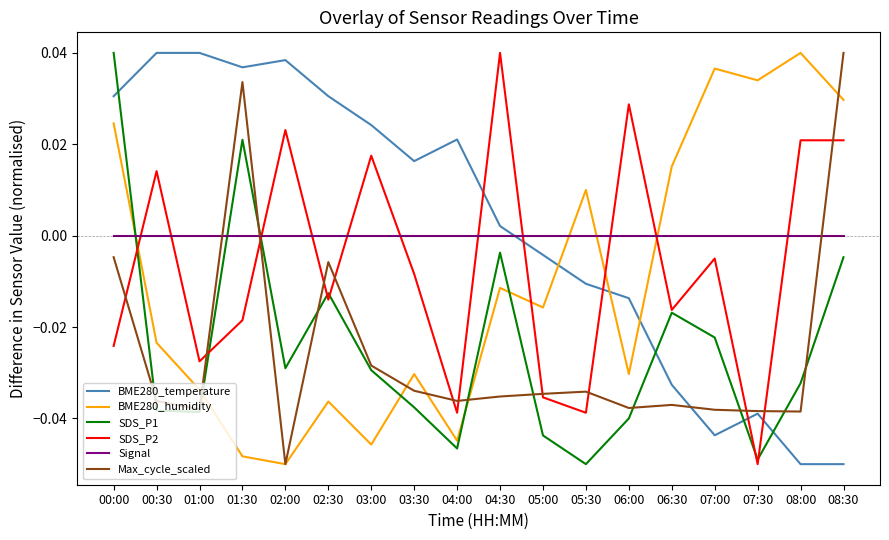

At which label is Max_cycle_scaled closest to 0?

00:00